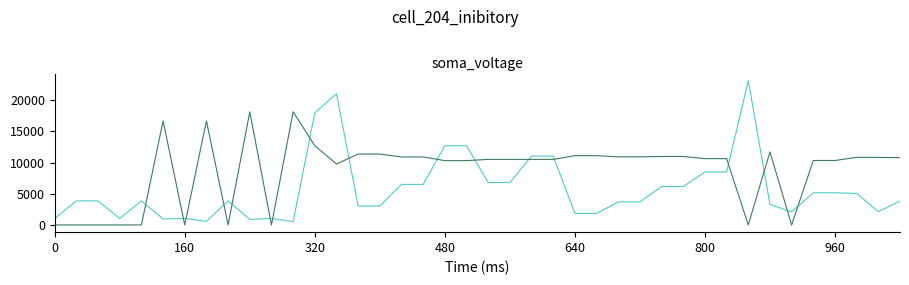

What is the maximum value shown in the chart?

23104.0